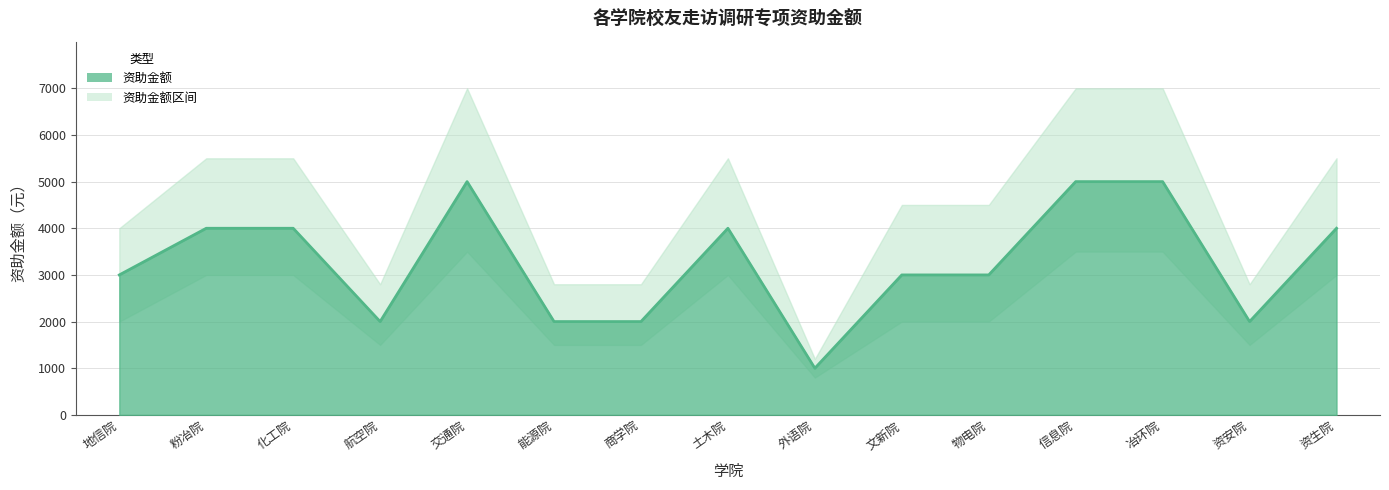

List the labels in order of value, smallest first.

外语院, 航空院, 能源院, 商学院, 资安院, 地信院, 文新院, 物电院, 粉冶院, 化工院, 土木院, 资生院, 交通院, 信息院, 冶环院